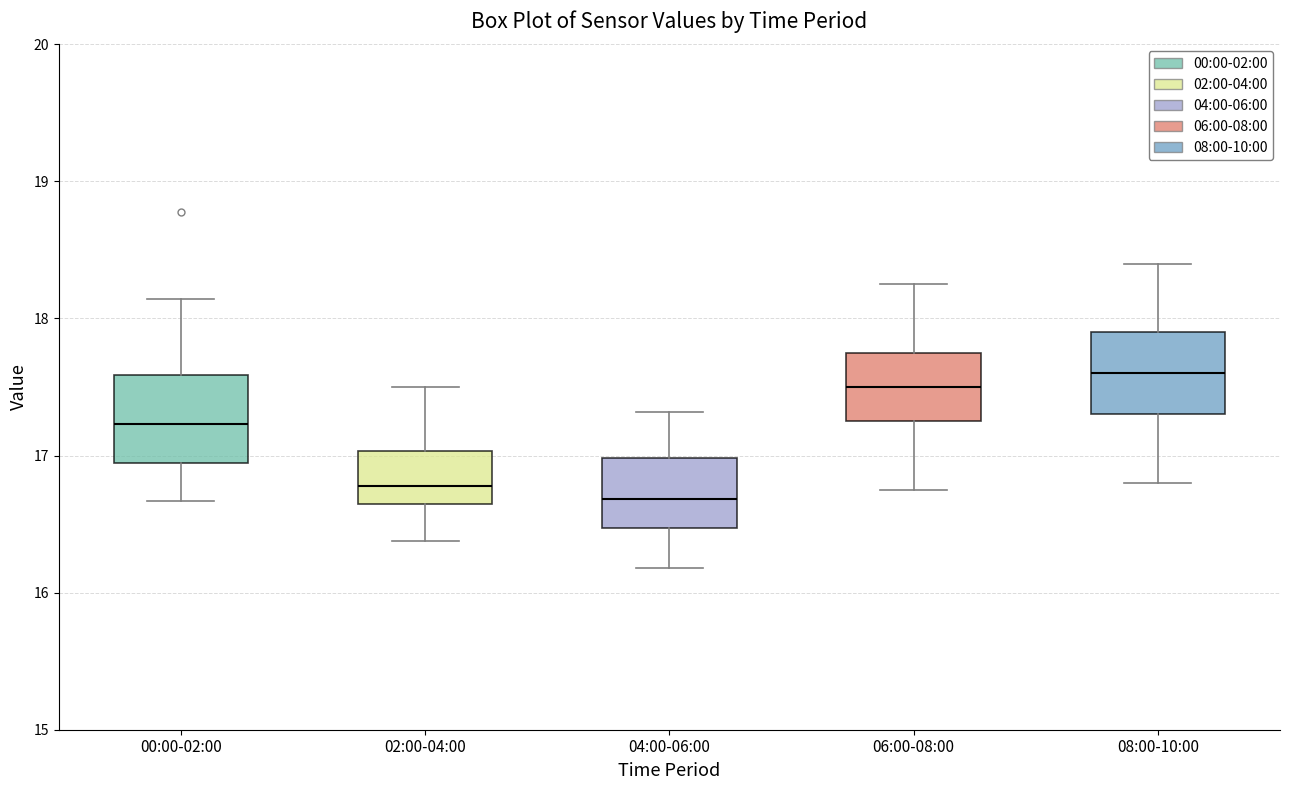

Reading left to right, transcribe this box plot: for each box, give where its median line is, the range the box spans, and where its two whiskers end, as read against the y-axis. The values are not printed on the chart, so give them approximately, as read against the axis.

00:00-02:00: median 17.2, box 16.9 to 17.6, whiskers 16.7 to 18.1
02:00-04:00: median 16.8, box 16.6 to 17.0, whiskers 16.4 to 17.5
04:00-06:00: median 16.7, box 16.5 to 17.0, whiskers 16.2 to 17.3
06:00-08:00: median 17.5, box 17.3 to 17.8, whiskers 16.8 to 18.3
08:00-10:00: median 17.6, box 17.3 to 17.9, whiskers 16.8 to 18.4